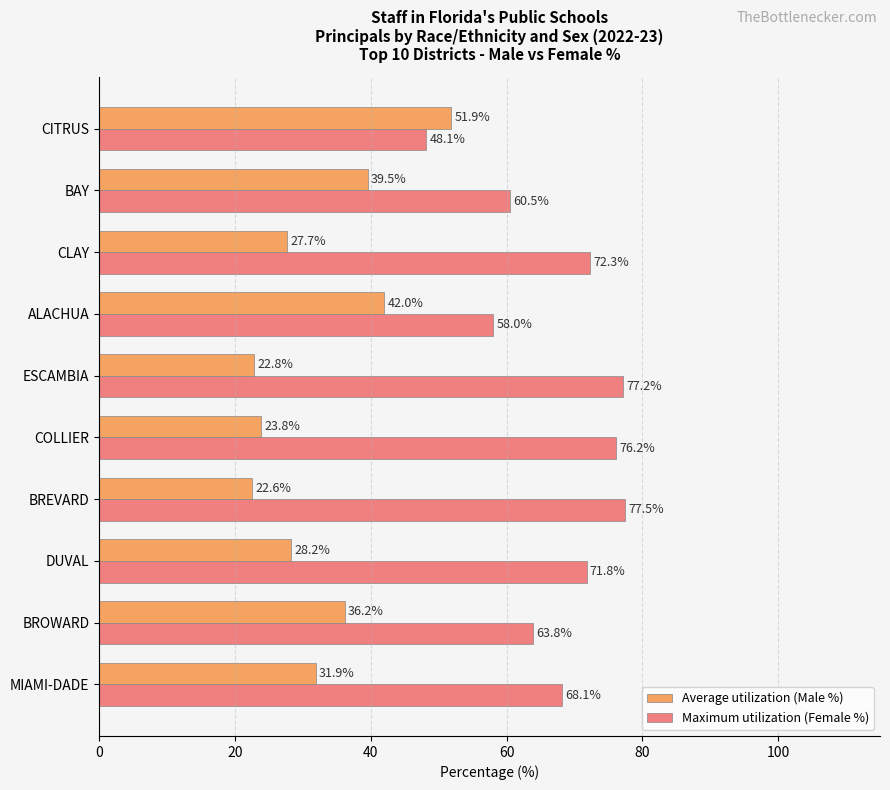

At which label does Maximum utilization (Female %) reach its peak?

BREVARD